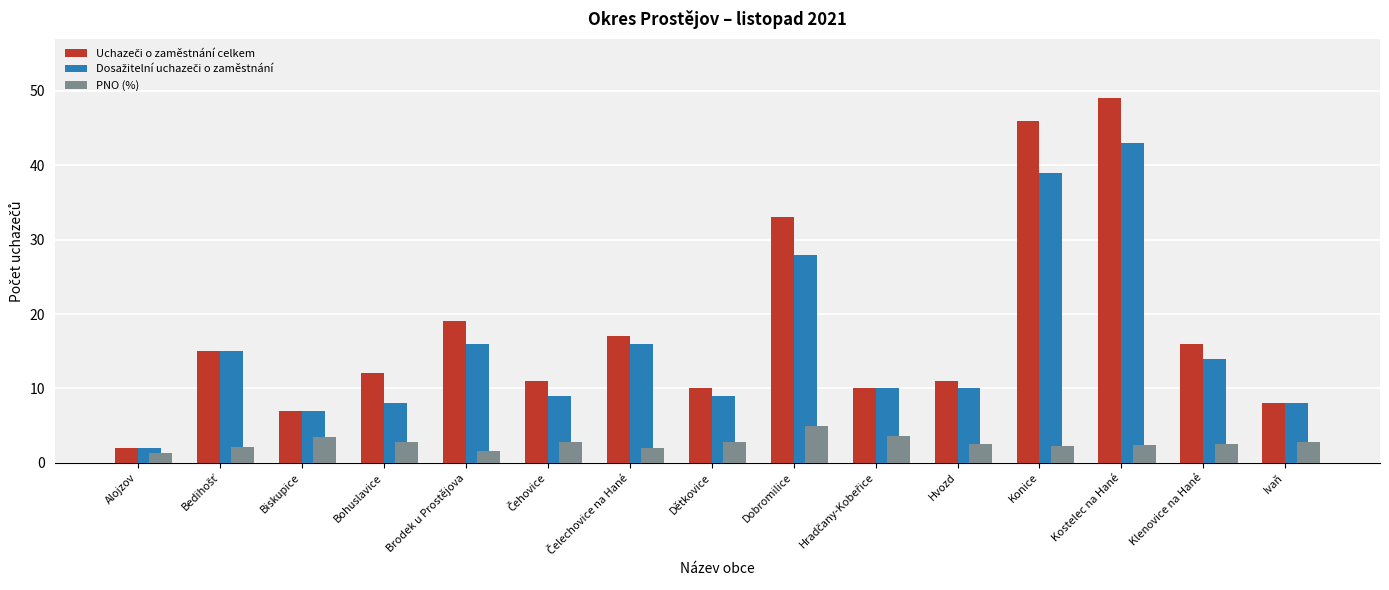

What is the difference between the maximum and minimum values in the PNO (%) series?

3.6